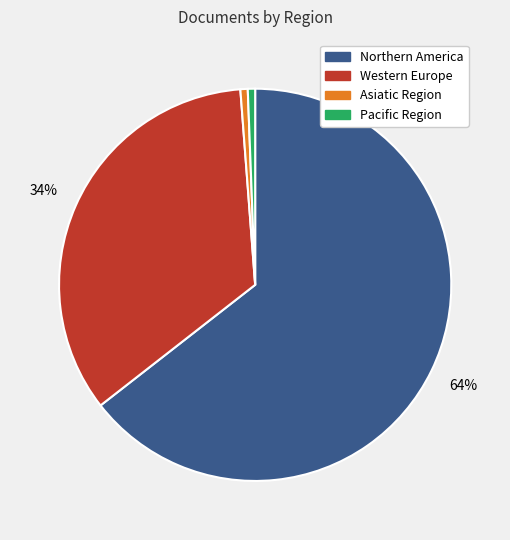

Which category has the biggest portion of the pie?

Northern America